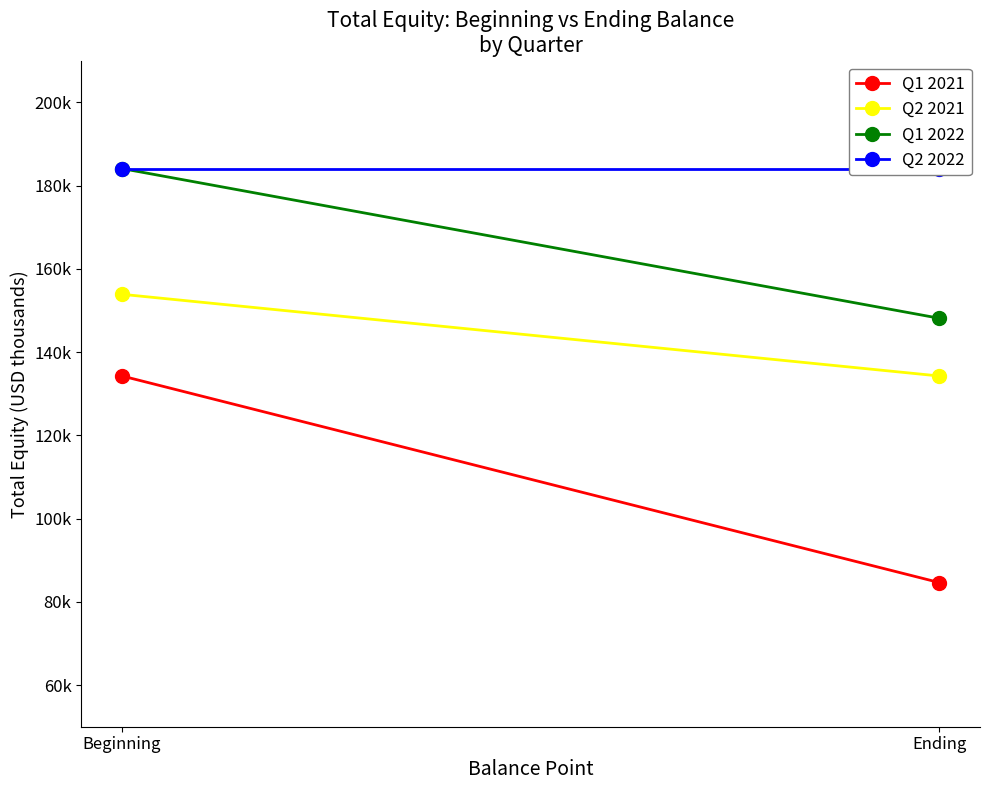

True or false: Q2 2022 has a value of 184090 at Ending.

True